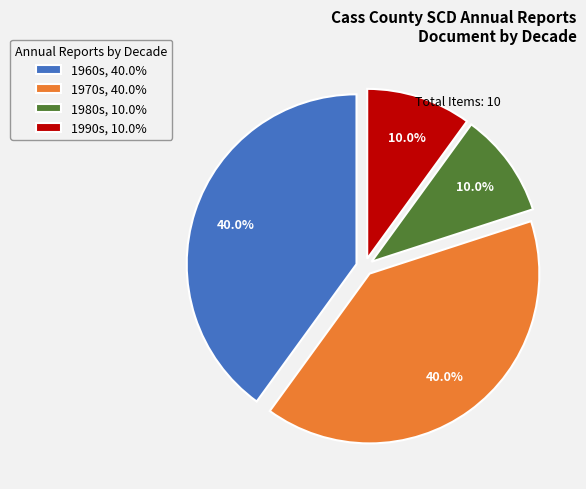

Is there a majority slice in this chart?

No